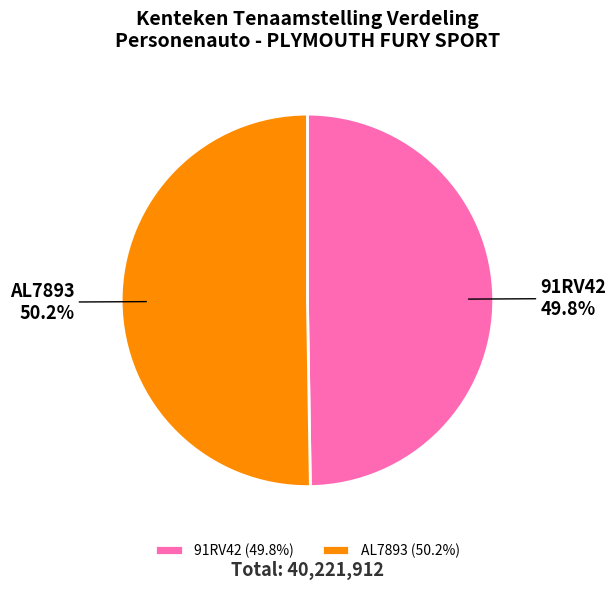

Is there a majority slice in this chart?

Yes